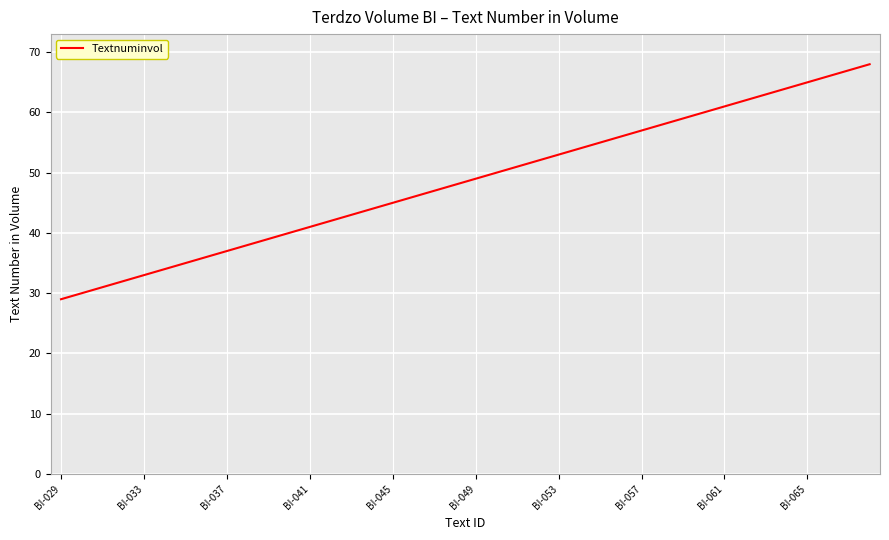

What is the smallest value displayed?

29